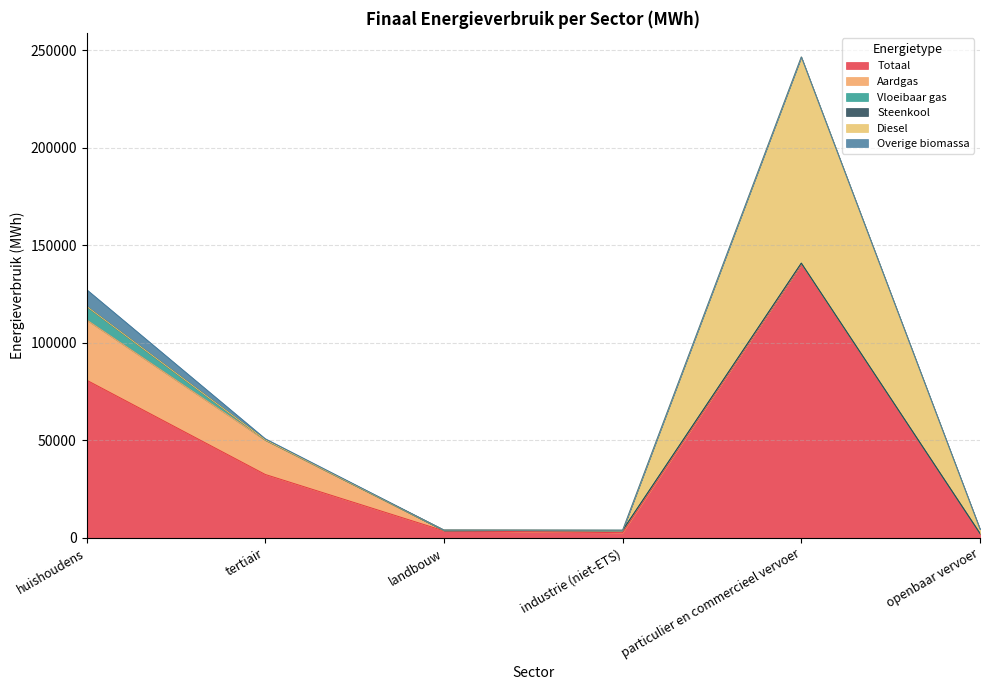

What is the sum of the huishoudens values at Vloeibaar gas and Diesel?

6930.9